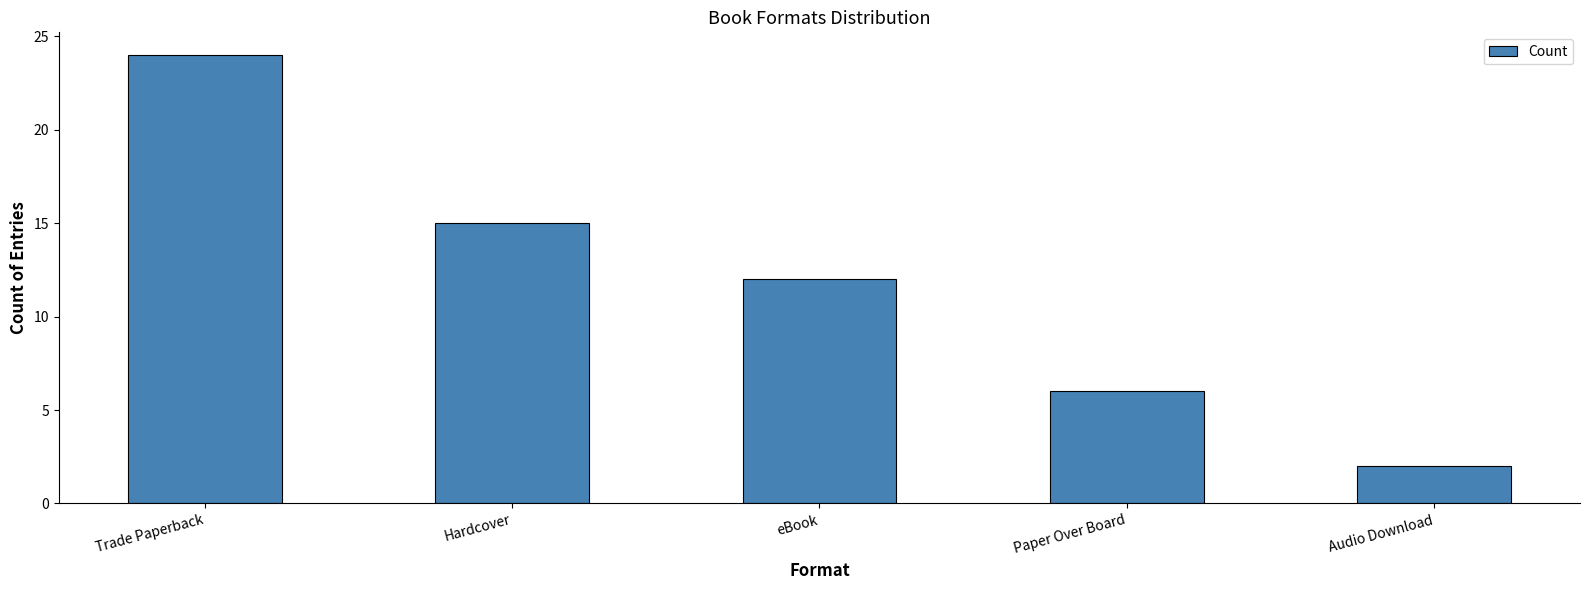

Rank the categories by value from lowest to highest.

Audio Download, Paper Over Board, eBook, Hardcover, Trade Paperback